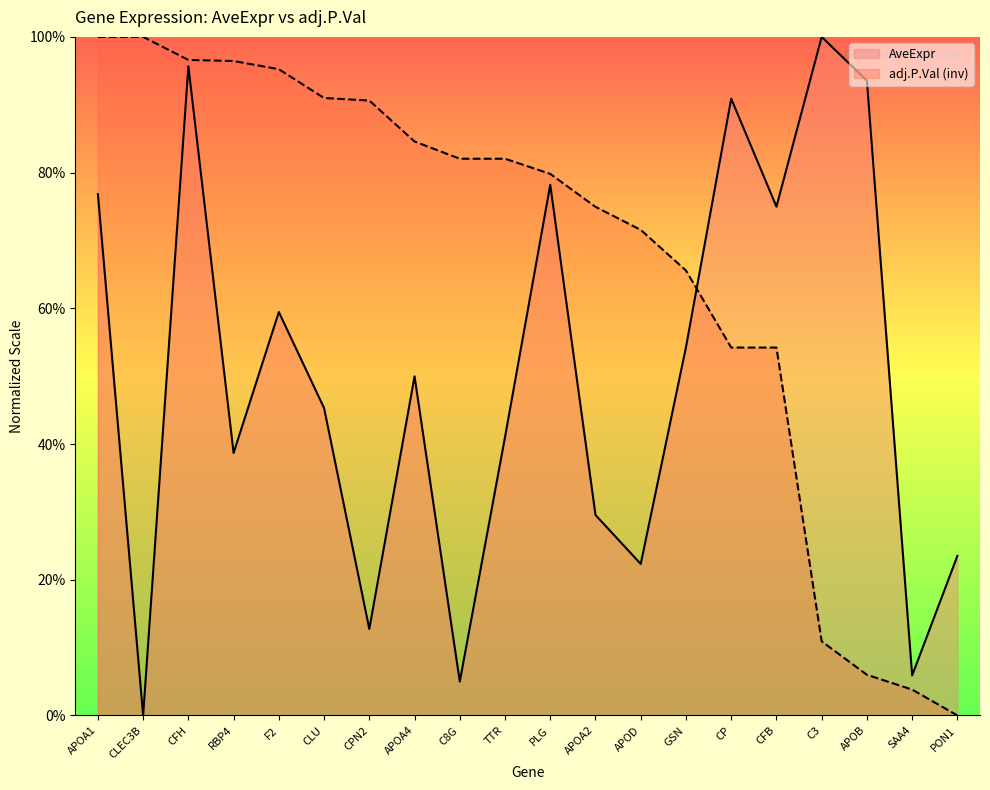

What is the label of the 9th point from the right?

APOA2